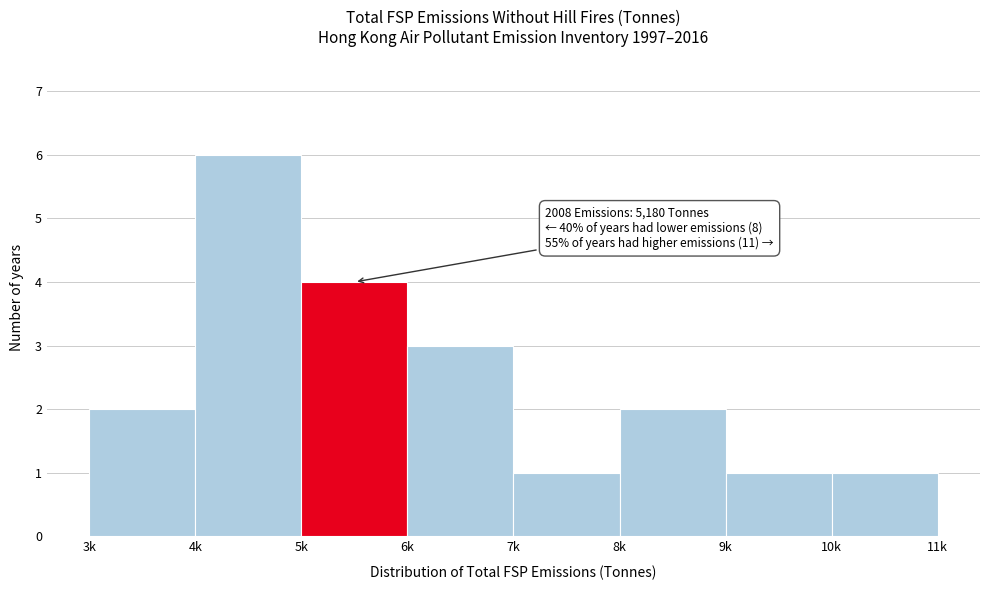

Reading right to left, transcribe all the data shown in this chart.

10k=1	9k=1	8k=2	7k=1	6k=3	5k=4	4k=6	3k=2